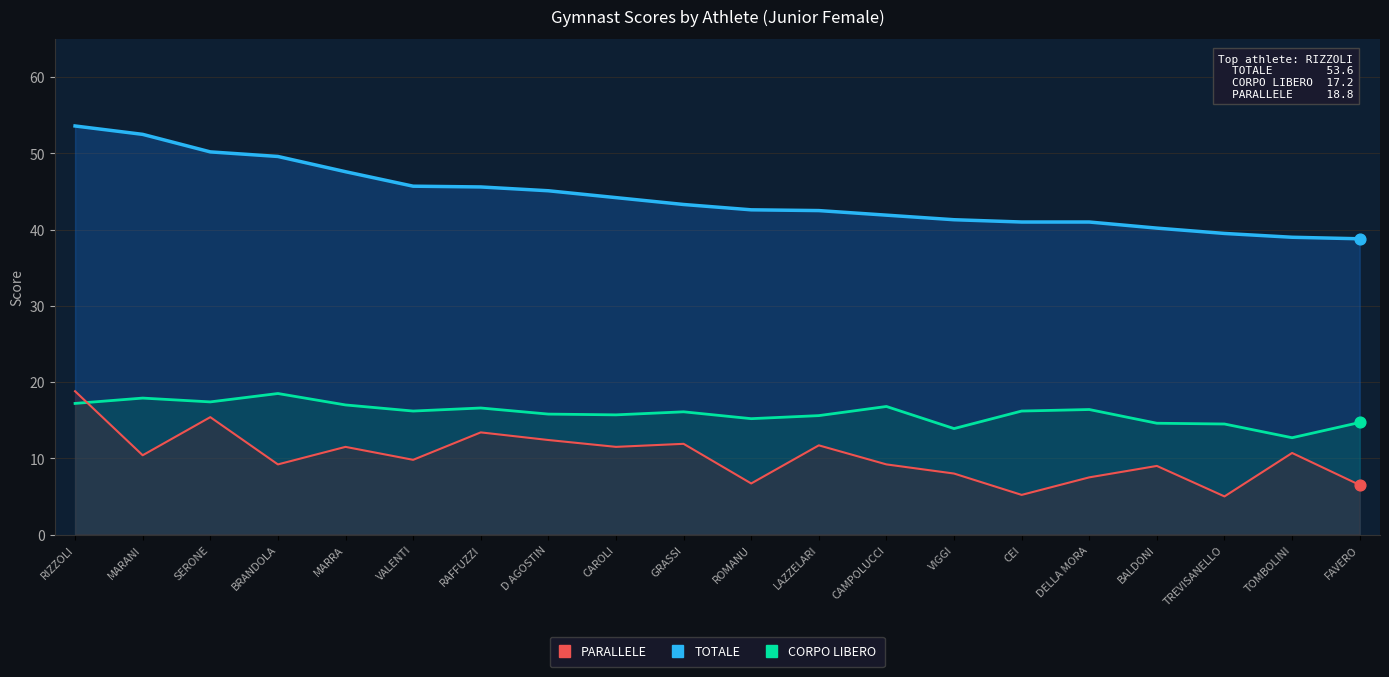

At which category is the sum across all series the highest?

RIZZOLI